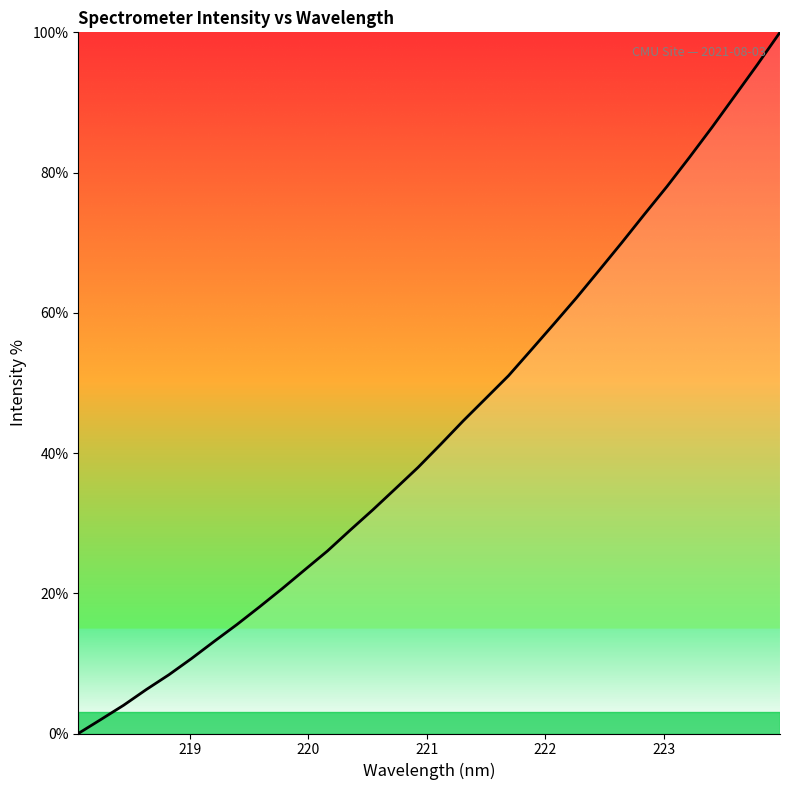

What is the greatest value displayed?

100.0